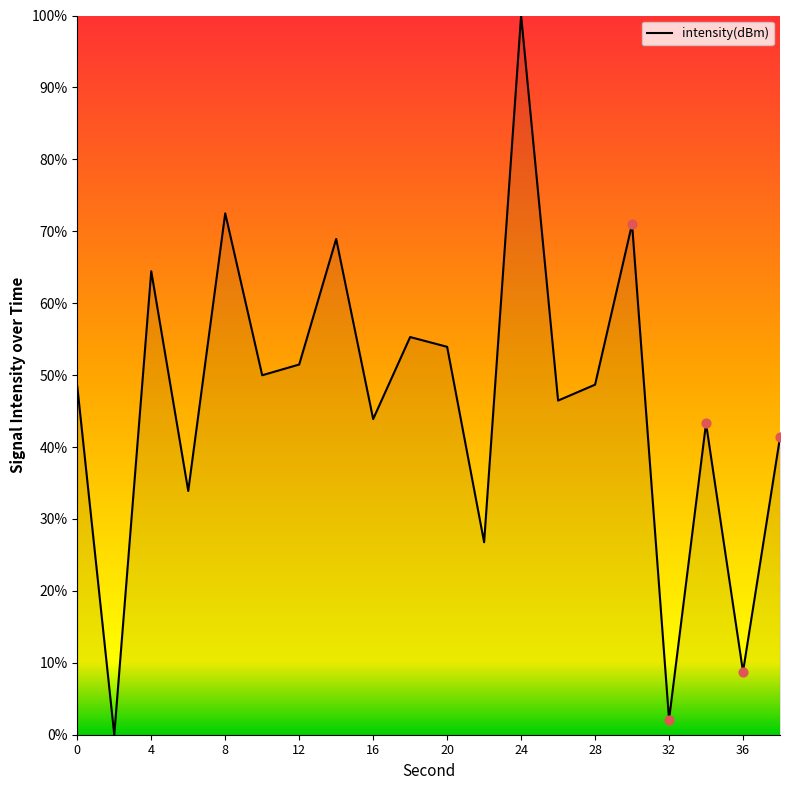

What is the greatest value displayed?

100.0